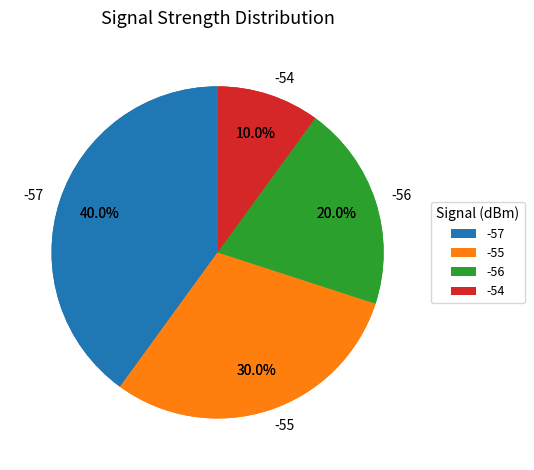

Count the number of slices in the pie.

12